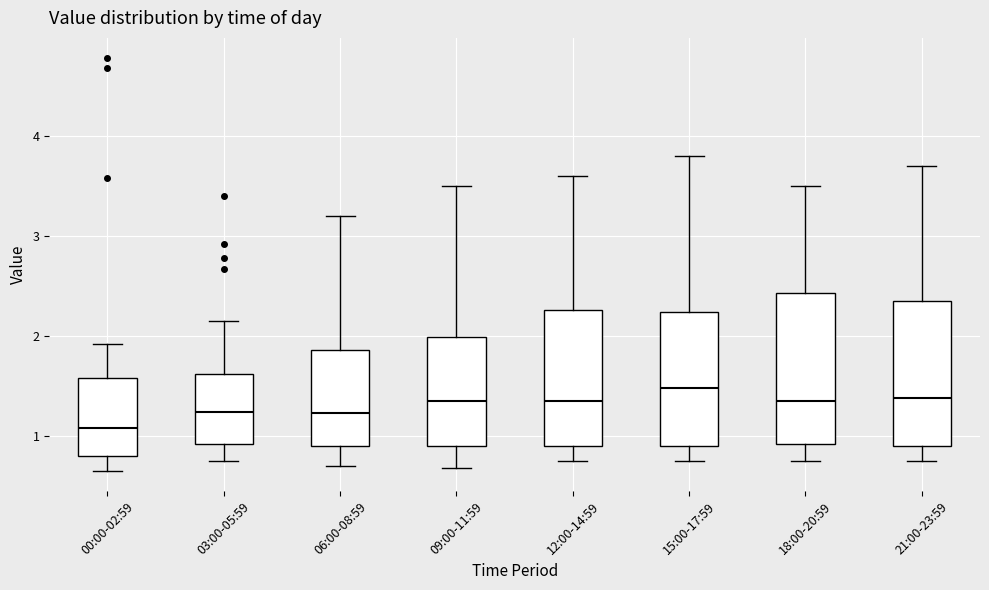

Reading left to right, transcribe this box plot: for each box, give where its median line is, the range the box spans, and where its two whiskers end, as read against the y-axis. The values are not printed on the chart, so give them approximately, as read against the axis.

00:00-02:59: median 1.1, box 0.8 to 1.6, whiskers 0.7 to 1.9
03:00-05:59: median 1.2, box 0.9 to 1.6, whiskers 0.8 to 2.2
06:00-08:59: median 1.2, box 0.9 to 1.9, whiskers 0.7 to 3.2
09:00-11:59: median 1.4, box 0.9 to 2.0, whiskers 0.7 to 3.5
12:00-14:59: median 1.4, box 0.9 to 2.3, whiskers 0.8 to 3.6
15:00-17:59: median 1.5, box 0.9 to 2.2, whiskers 0.8 to 3.8
18:00-20:59: median 1.4, box 0.9 to 2.4, whiskers 0.8 to 3.5
21:00-23:59: median 1.4, box 0.9 to 2.4, whiskers 0.8 to 3.7